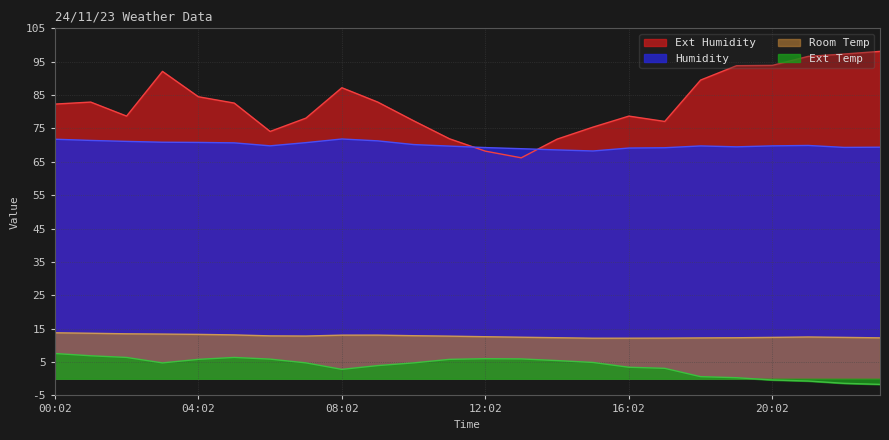

At which category does the chart reach its minimum across all series?

23:02